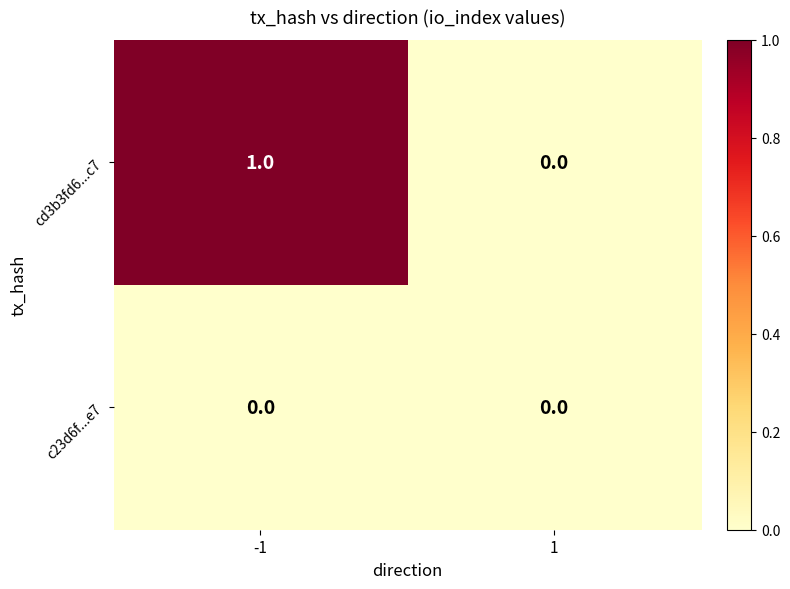

How many data points does each series have?

2